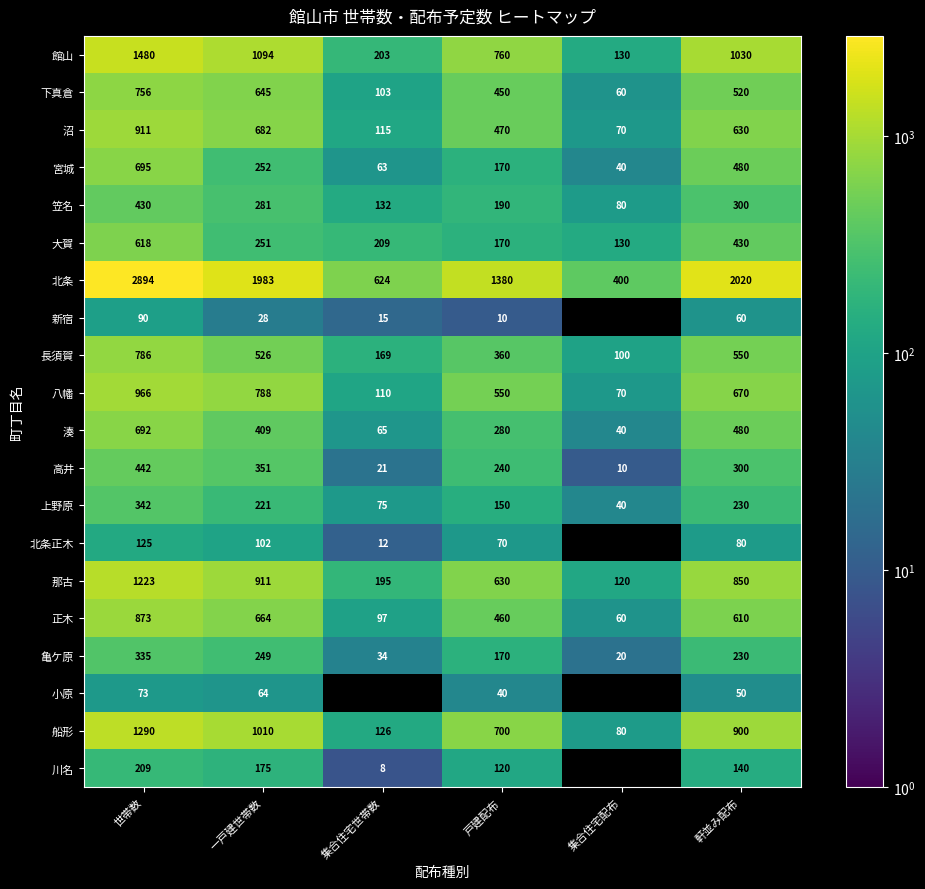

Is it true that 湊 equals 171 at 戸建配布?

False